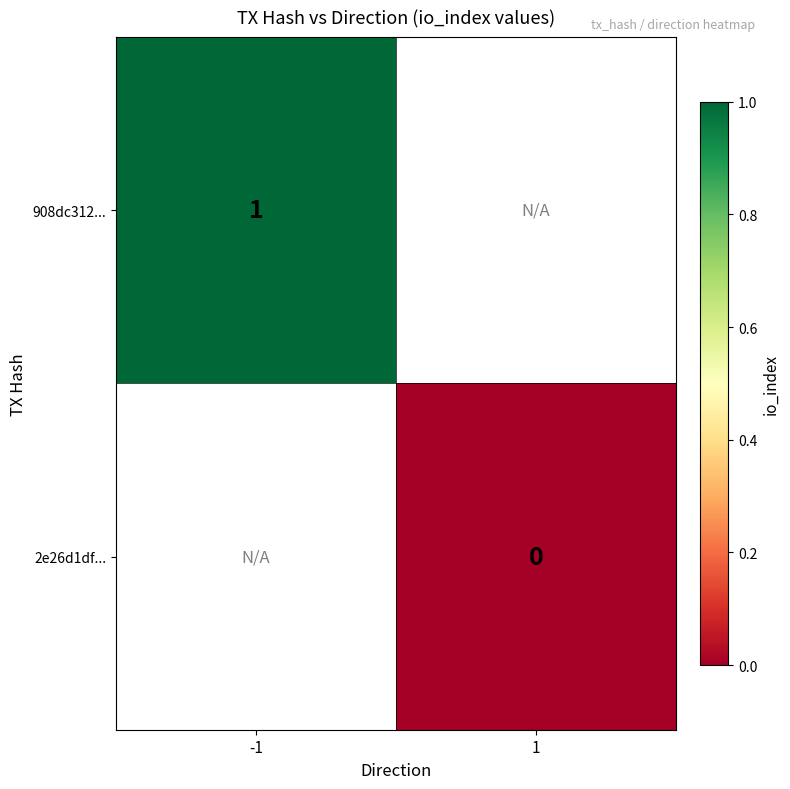

True or false: 908dc312... has a value of 1 at -1.

True